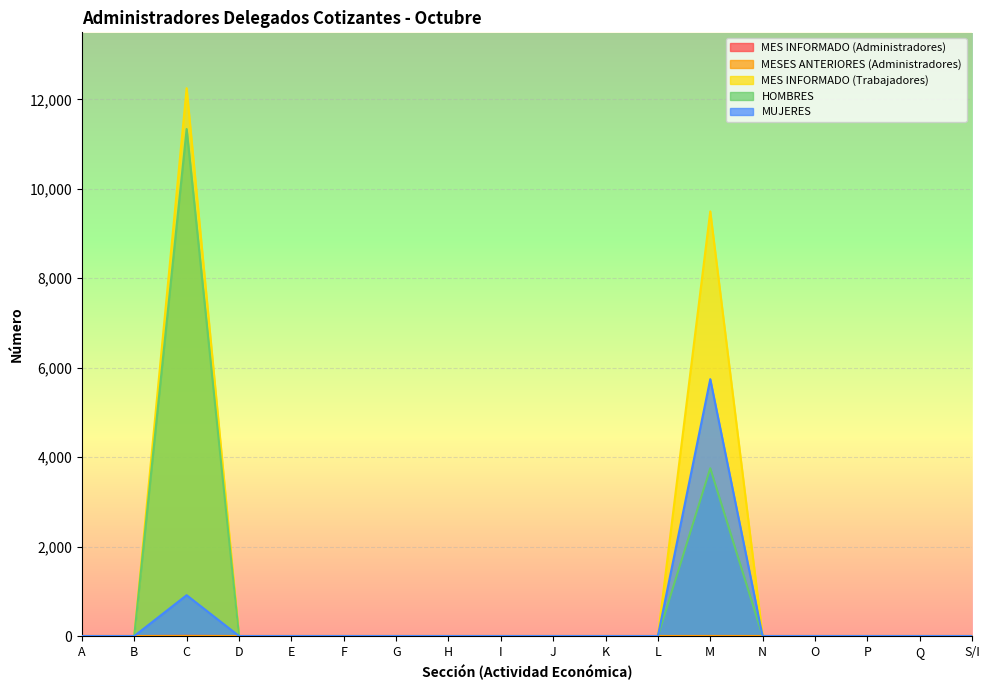

What is the label of the 16th point from the right?

C